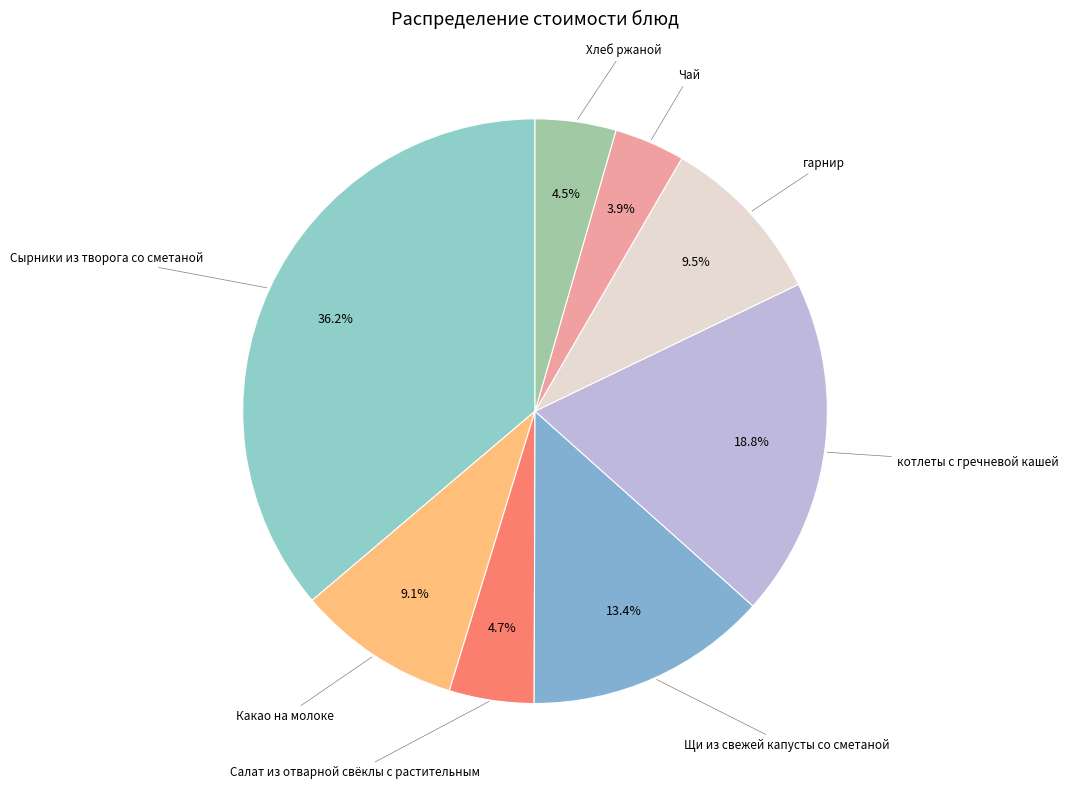

To the nearest percent, what is the average slice percentage?

12%